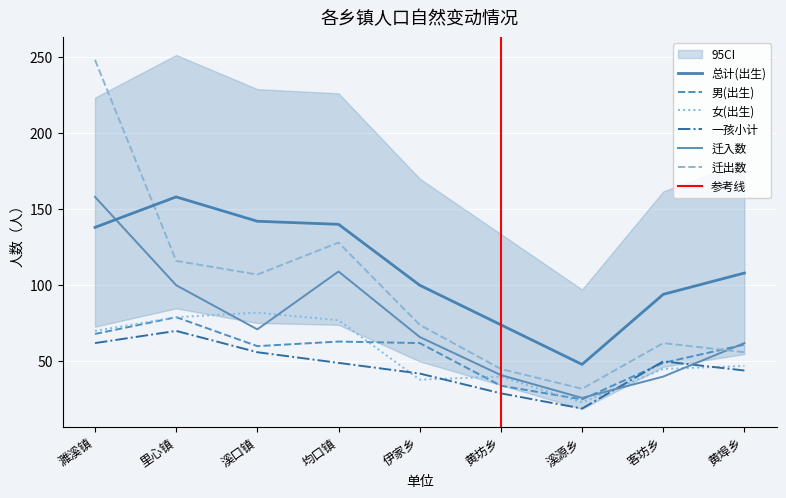

Reading left to right, what are all the values shown in this chart?

总计(出生): 濉溪镇=138	里心镇=158	溪口镇=142	均口镇=140	伊家乡=100	黄坊乡=74	溪源乡=48	客坊乡=94	黄埠乡=108
男(出生): 濉溪镇=68	里心镇=79	溪口镇=60	均口镇=63	伊家乡=62	黄坊乡=34	溪源乡=25	客坊乡=49	黄埠乡=61
一孩小计: 濉溪镇=62	里心镇=70	溪口镇=56	均口镇=49	伊家乡=42	黄坊乡=29	溪源乡=19	客坊乡=50	黄埠乡=44
迁入数: 濉溪镇=158	里心镇=100	溪口镇=71	均口镇=109	伊家乡=66	黄坊乡=41	溪源乡=26	客坊乡=40	黄埠乡=62
迁出数: 濉溪镇=248	里心镇=116	溪口镇=107	均口镇=128	伊家乡=74	黄坊乡=45	溪源乡=32	客坊乡=62	黄埠乡=56
女(出生): 濉溪镇=70	里心镇=79	溪口镇=82	均口镇=77	伊家乡=38	黄坊乡=40	溪源乡=23	客坊乡=45	黄埠乡=47